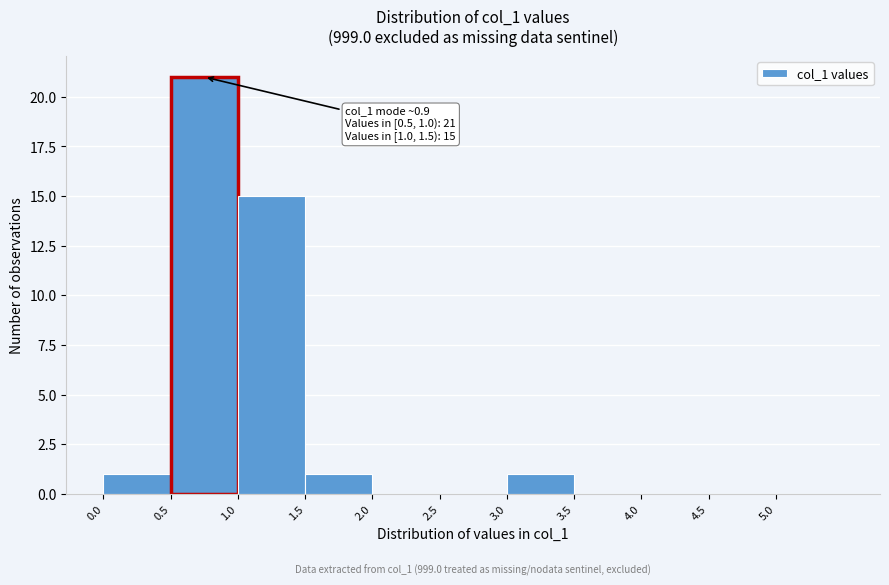

Which range on the x-axis has the tallest bar?

0.5 to 1.0